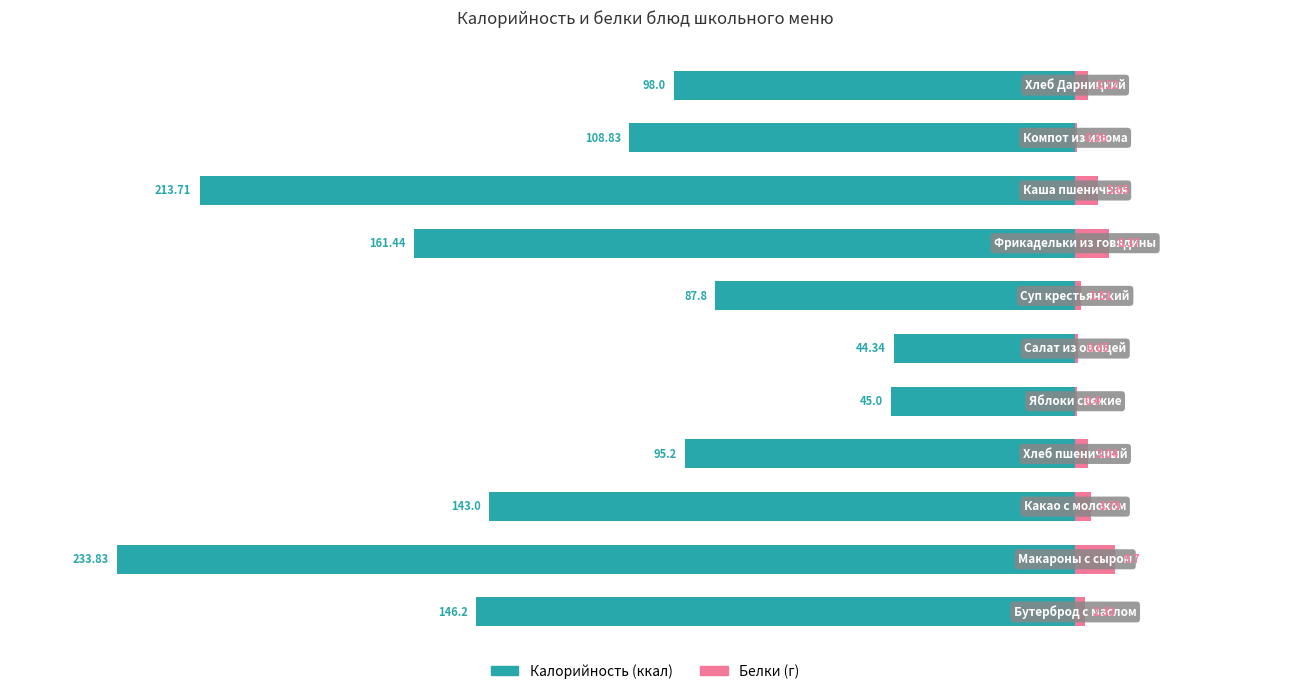

At how many categories does at least one series exceed -74?

11